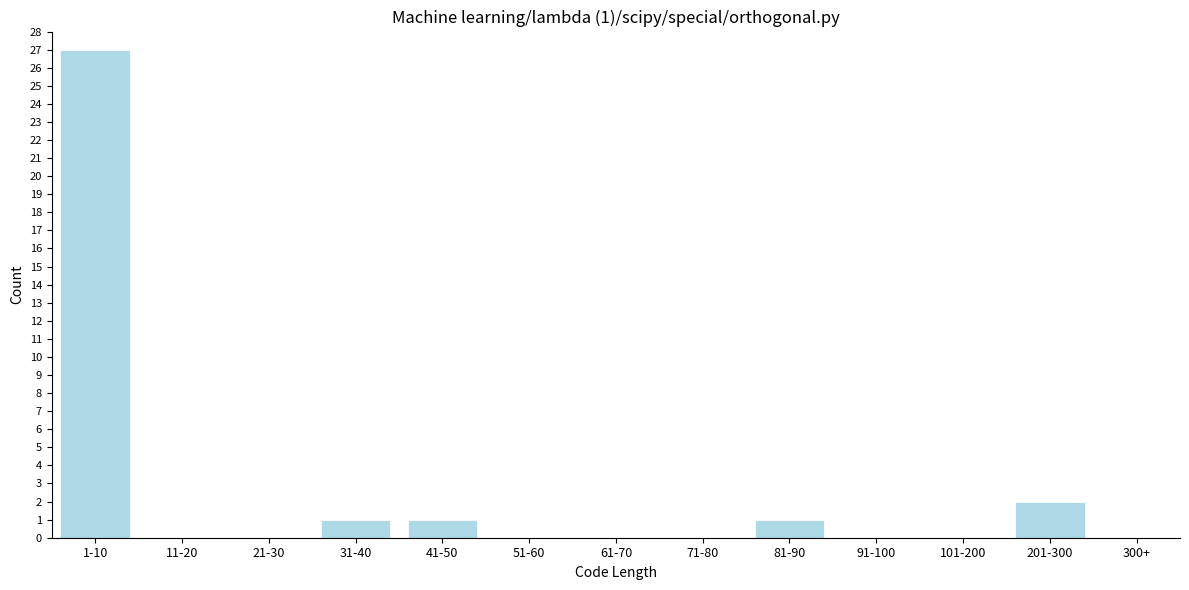

Reading right to left, list all the values displayed in this chart.

300+=0	201-300=2	101-200=0	91-100=0	81-90=1	71-80=0	61-70=0	51-60=0	41-50=1	31-40=1	21-30=0	11-20=0	1-10=27